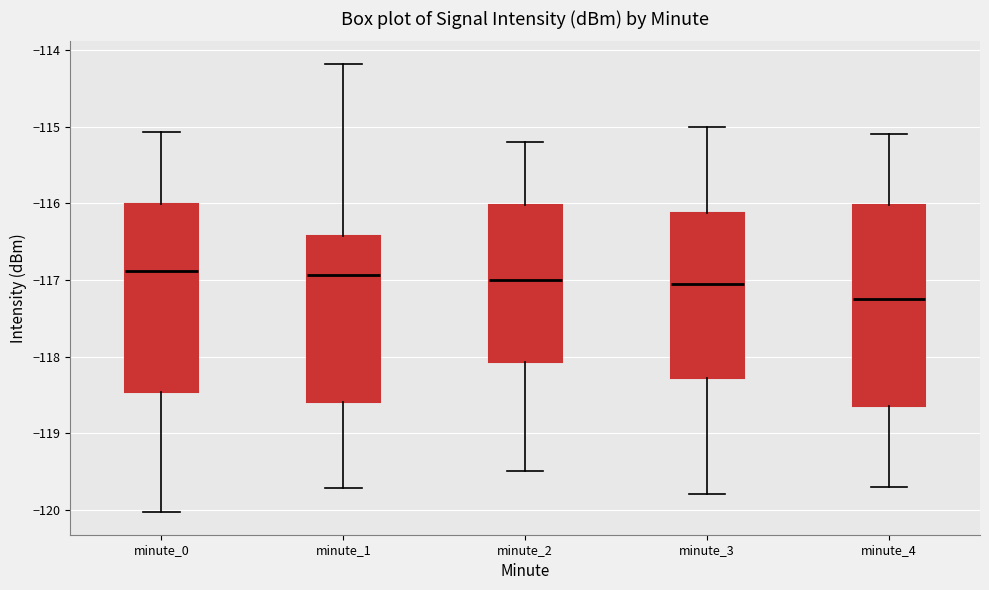

Reading left to right, read every box against the y-axis: the position of its median line, the range the box covers, and the ends of its whiskers. The values are not printed on the chart, so give them approximately, as read against the axis.

minute_0: median -116.9, box -118.5 to -116.0, whiskers -120.0 to -115.1
minute_1: median -116.9, box -118.6 to -116.4, whiskers -119.7 to -114.2
minute_2: median -117.0, box -118.1 to -116.0, whiskers -119.5 to -115.2
minute_3: median -117.0, box -118.3 to -116.1, whiskers -119.8 to -115.0
minute_4: median -117.2, box -118.6 to -116.0, whiskers -119.7 to -115.1